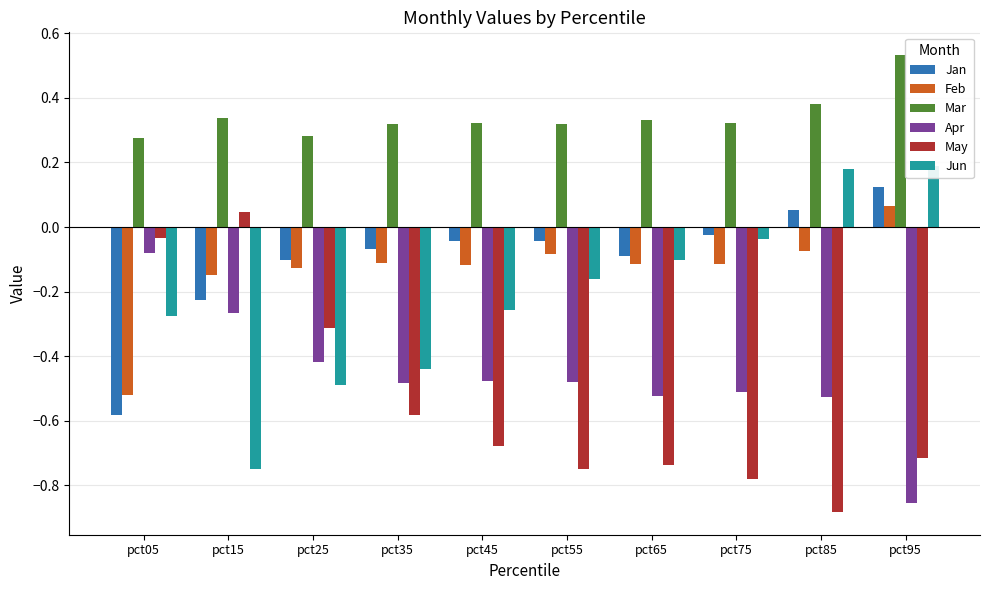

Is it true that Jun equals -0.9 at pct25?

False